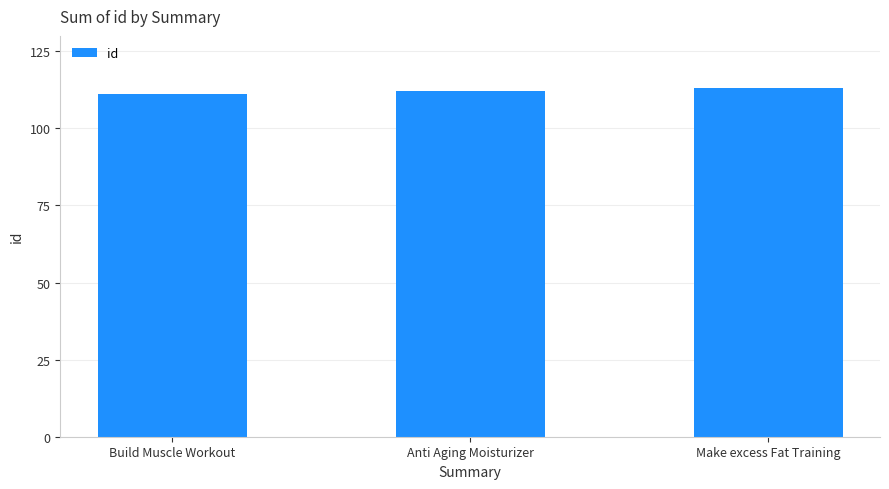

What is the approximate value at Anti Aging Moisturizer?

112